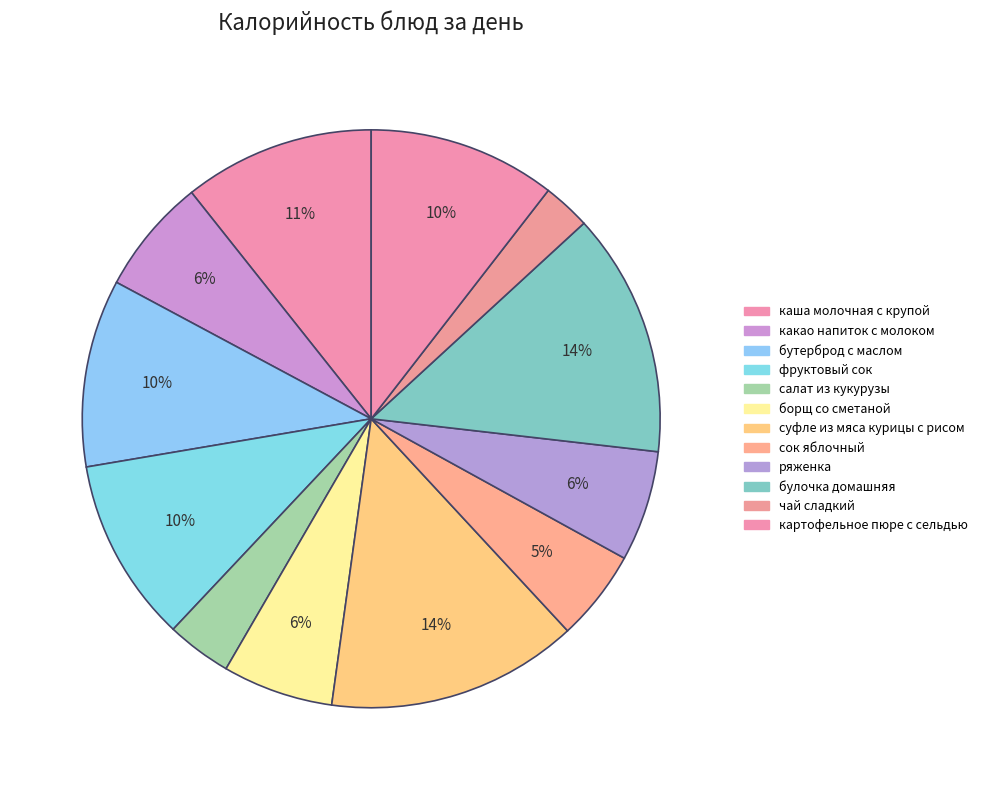

Between картофельное пюре с сельдью and ряженка, which is larger?

картофельное пюре с сельдью